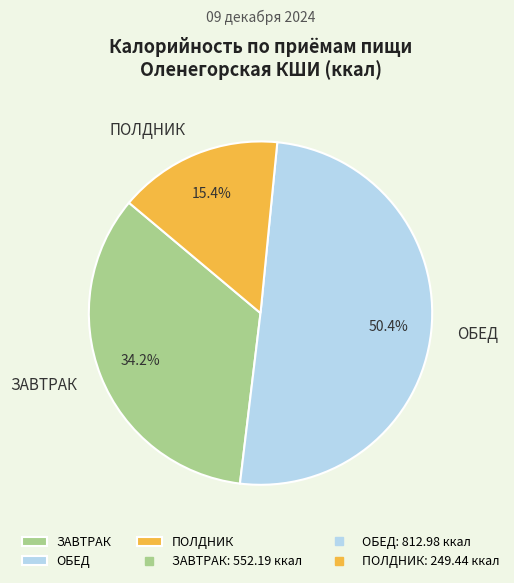

Is ПОЛДНИК the majority of the pie?

No